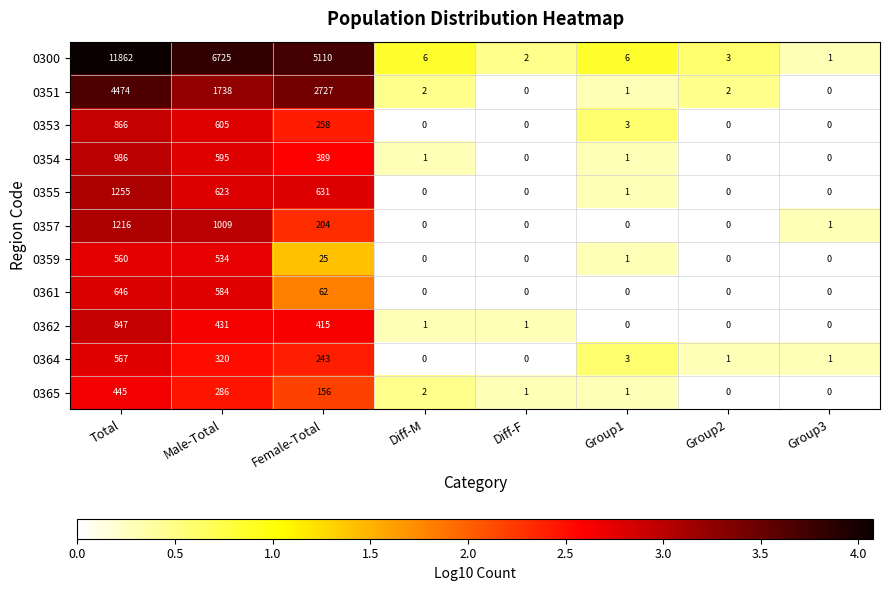

The 0353 series shows 0 at Diff-F. True or false?

True